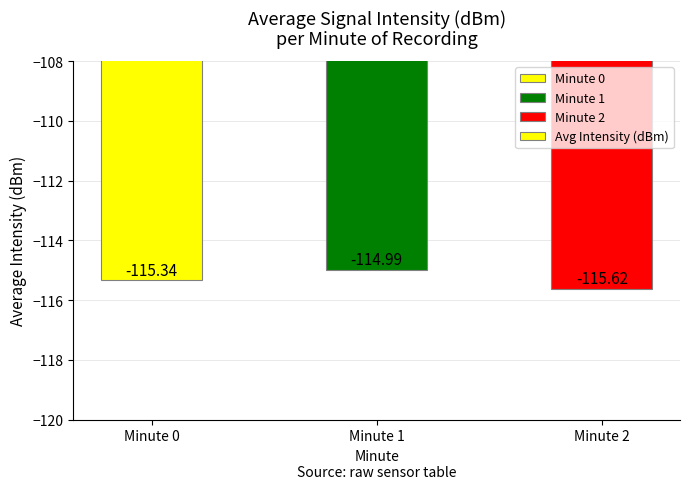

What is the change in value from Minute 1 to Minute 2?

-0.6